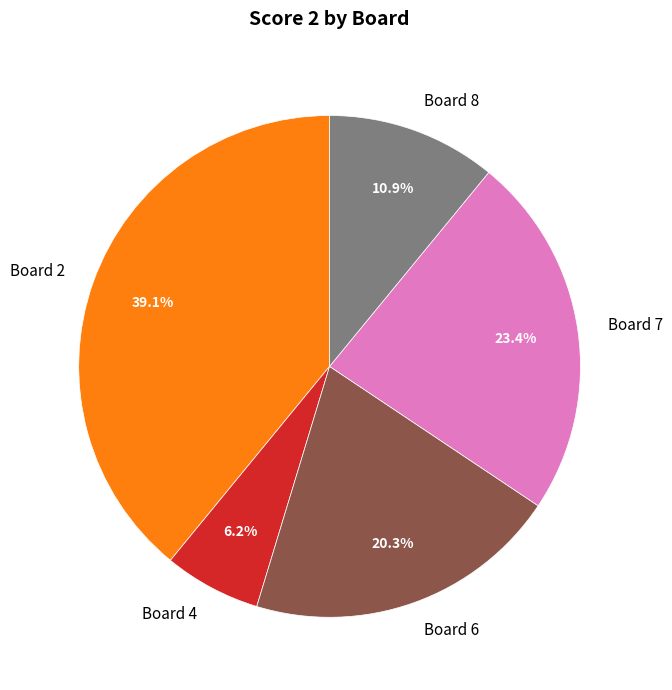

Which category has the smallest portion of the pie?

Board 4